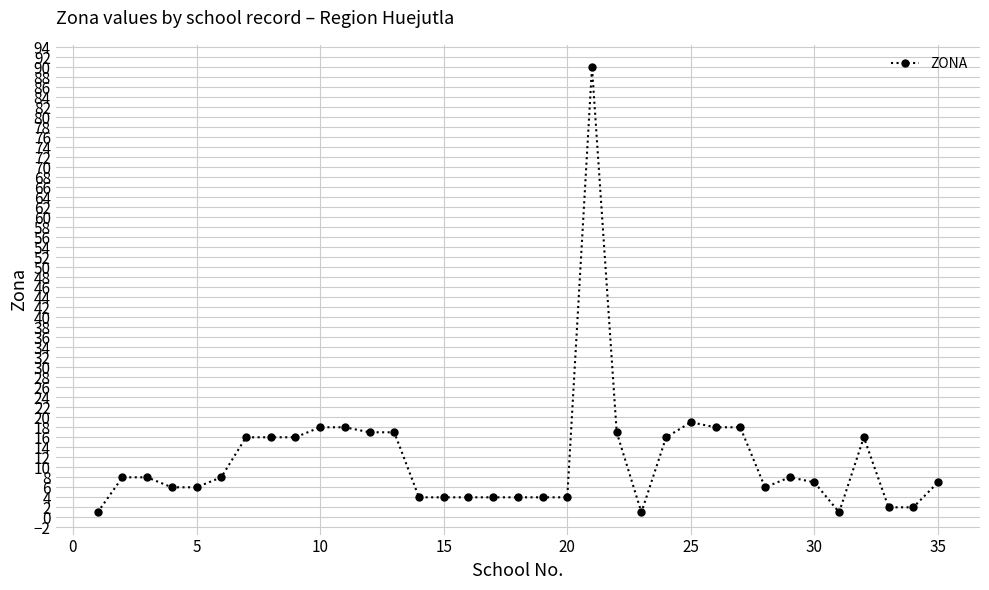

How many values are below 8?

17